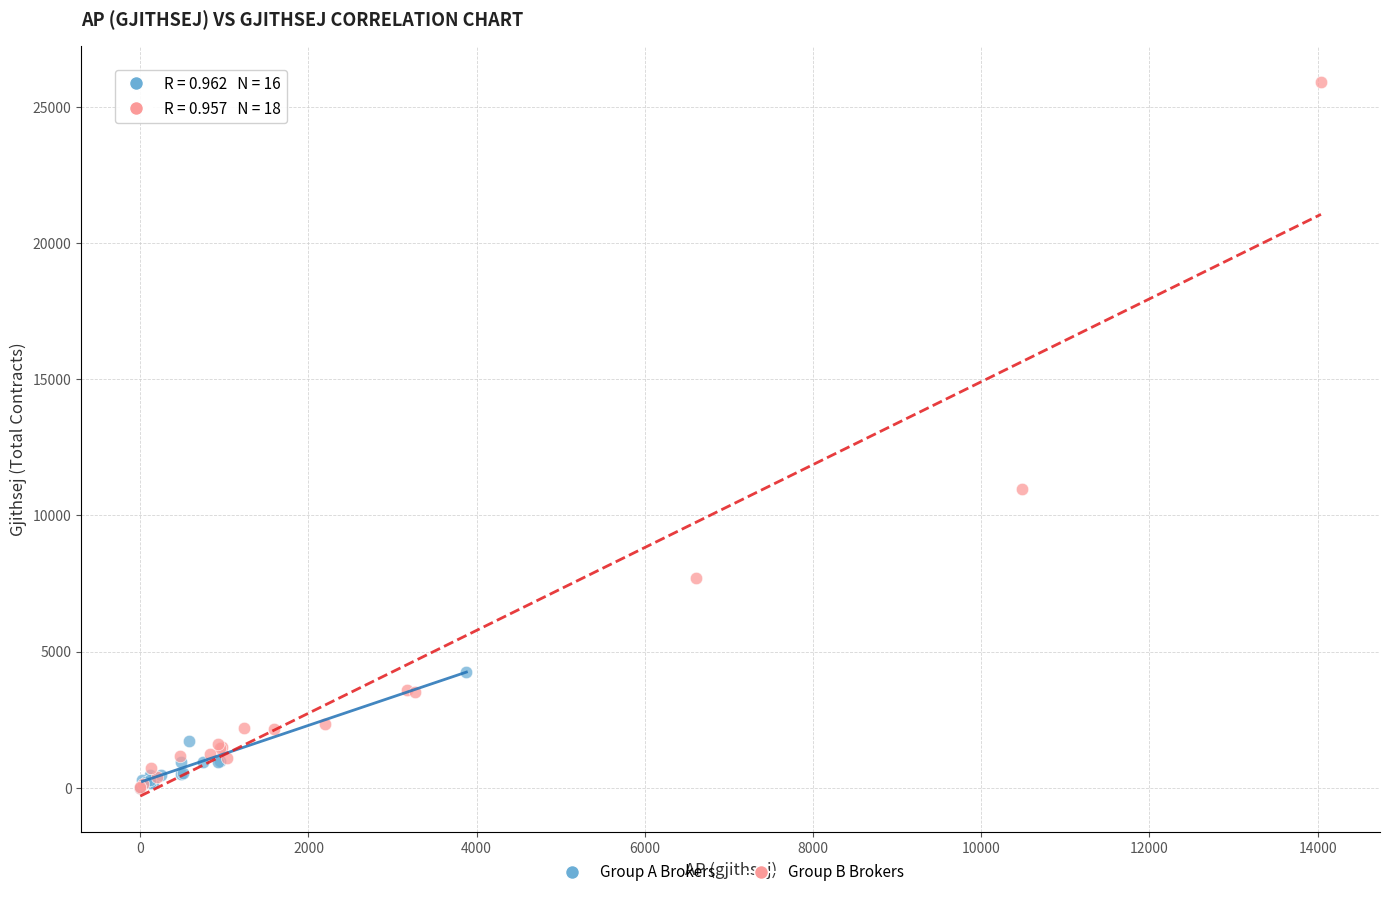

What are all the series names shown in the legend?

Group A Brokers, Group B Brokers